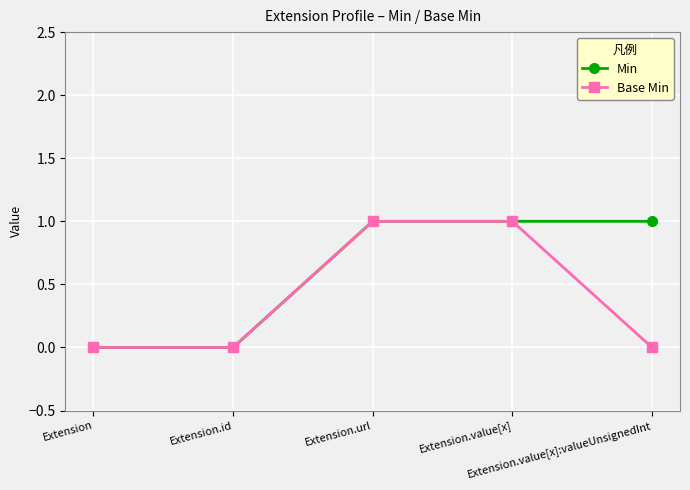

How many distinct data groups are displayed?

2